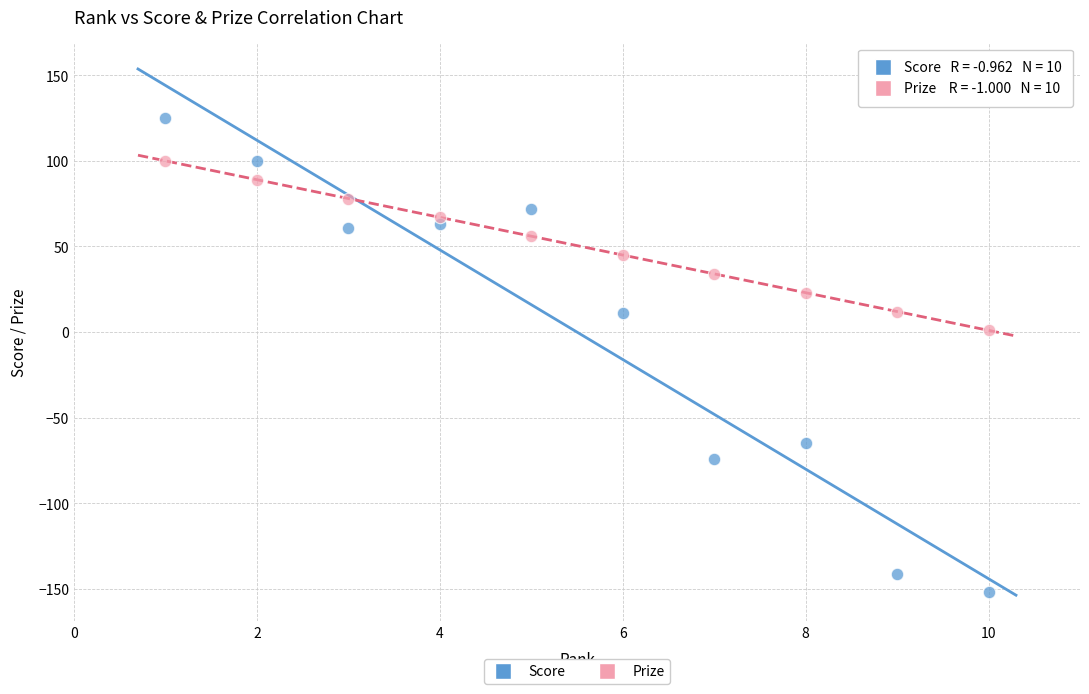

What are all the series names shown in the legend?

Score, Prize